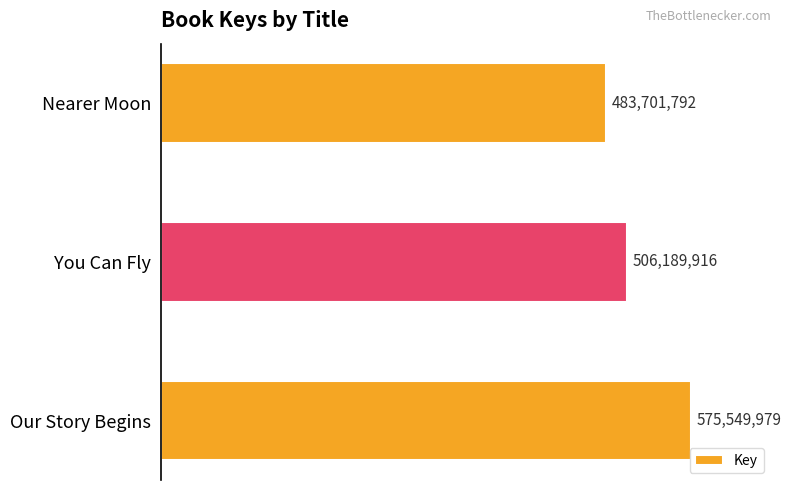

Does the chart contain any negative values?

No